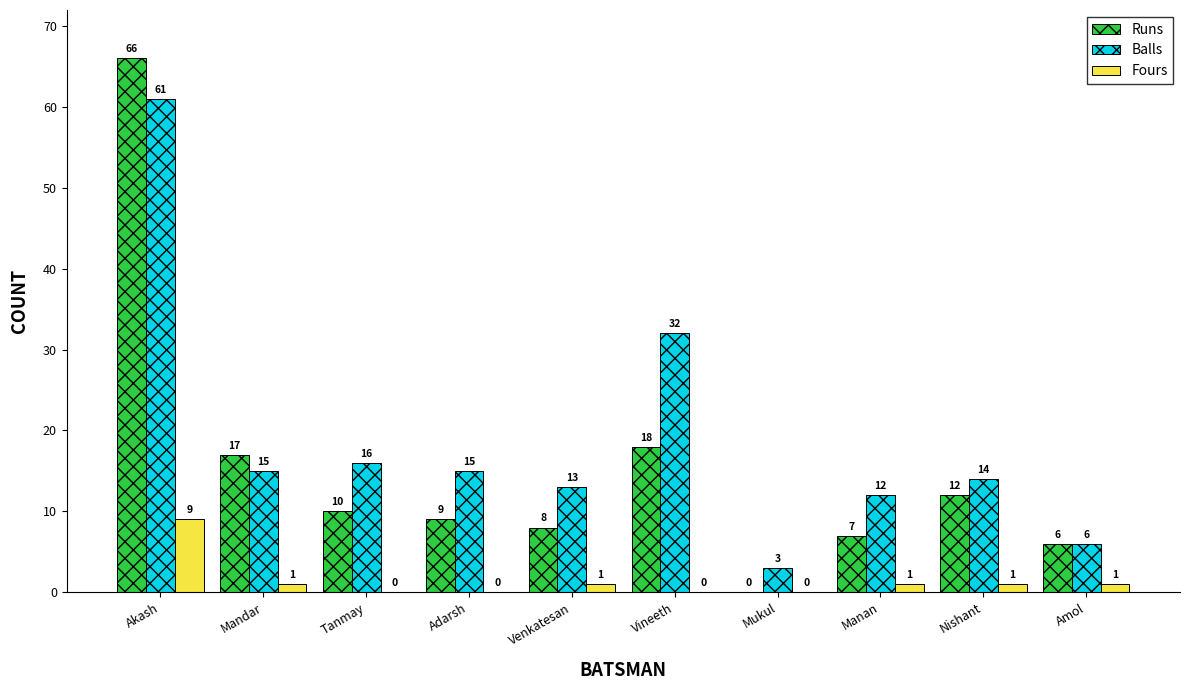

What is the maximum value for Fours?

9